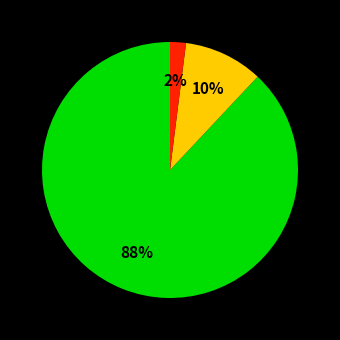

Is there a majority slice in this chart?

Yes